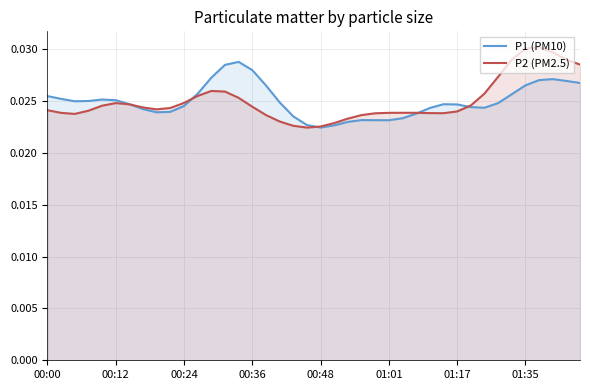

Which series has the largest total across all categories?

P1 (PM10)